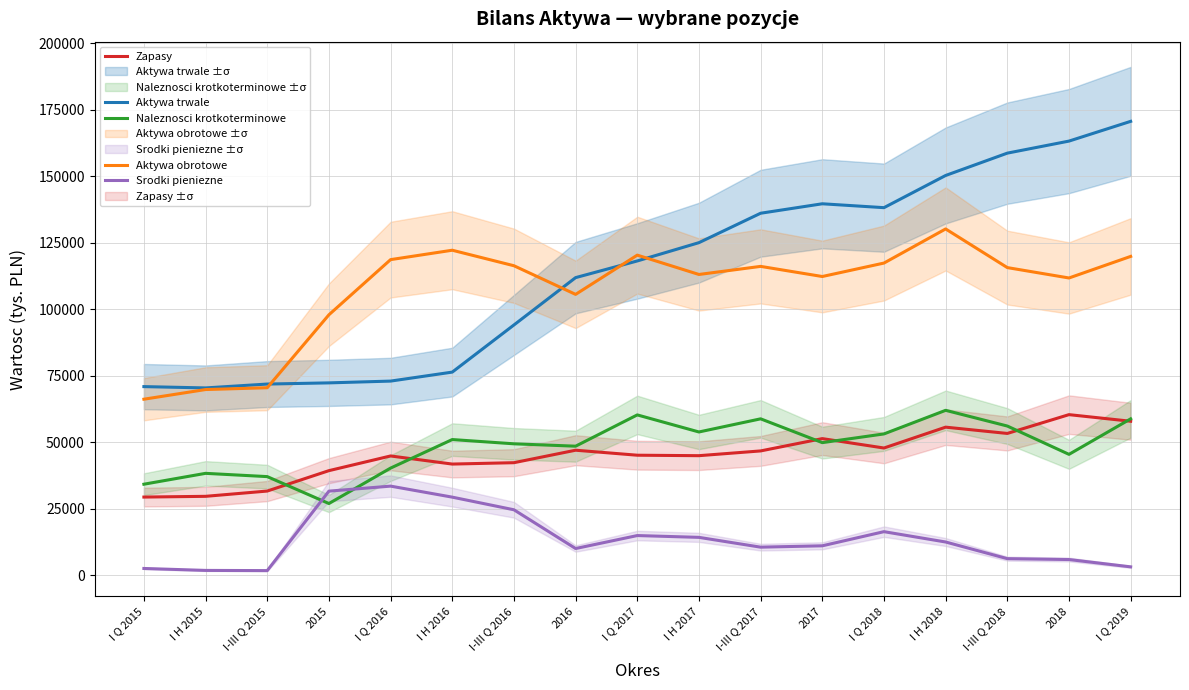

List the labels in order of Aktywa obrotowe value, largest first.

I H 2018, I H 2016, I Q 2017, I Q 2019, I Q 2016, I Q 2018, I-III Q 2016, I-III Q 2017, I-III Q 2018, I H 2017, 2017, 2018, 2016, 2015, I-III Q 2015, I H 2015, I Q 2015